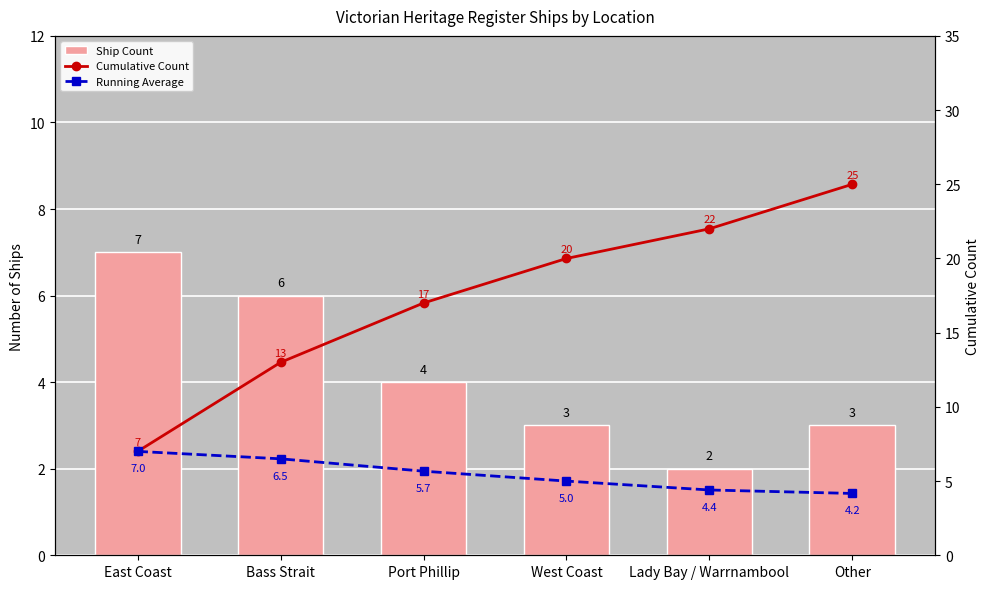

At which label is Cumulative Count closest to 16?

Port Phillip